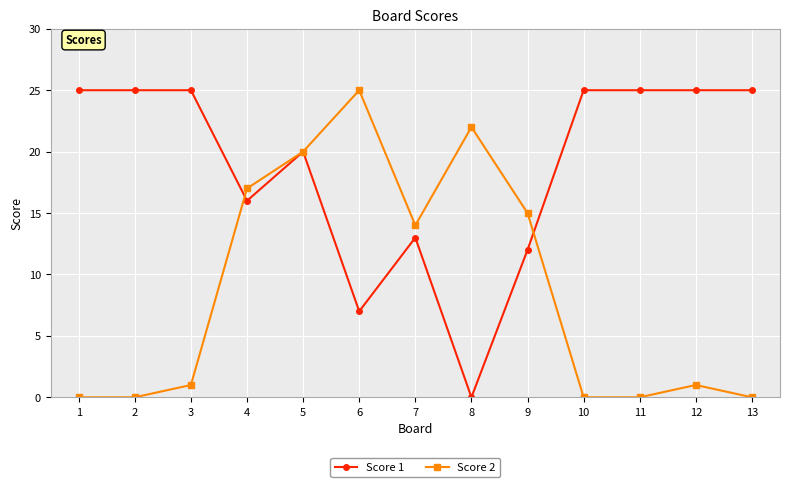

Reading right to left, extract all data points from this chart.

Score 1: 25	25	25	25	12	0	13	7	20	16	25	25	25
Score 2: 0	1	0	0	15	22	14	25	20	17	1	0	0